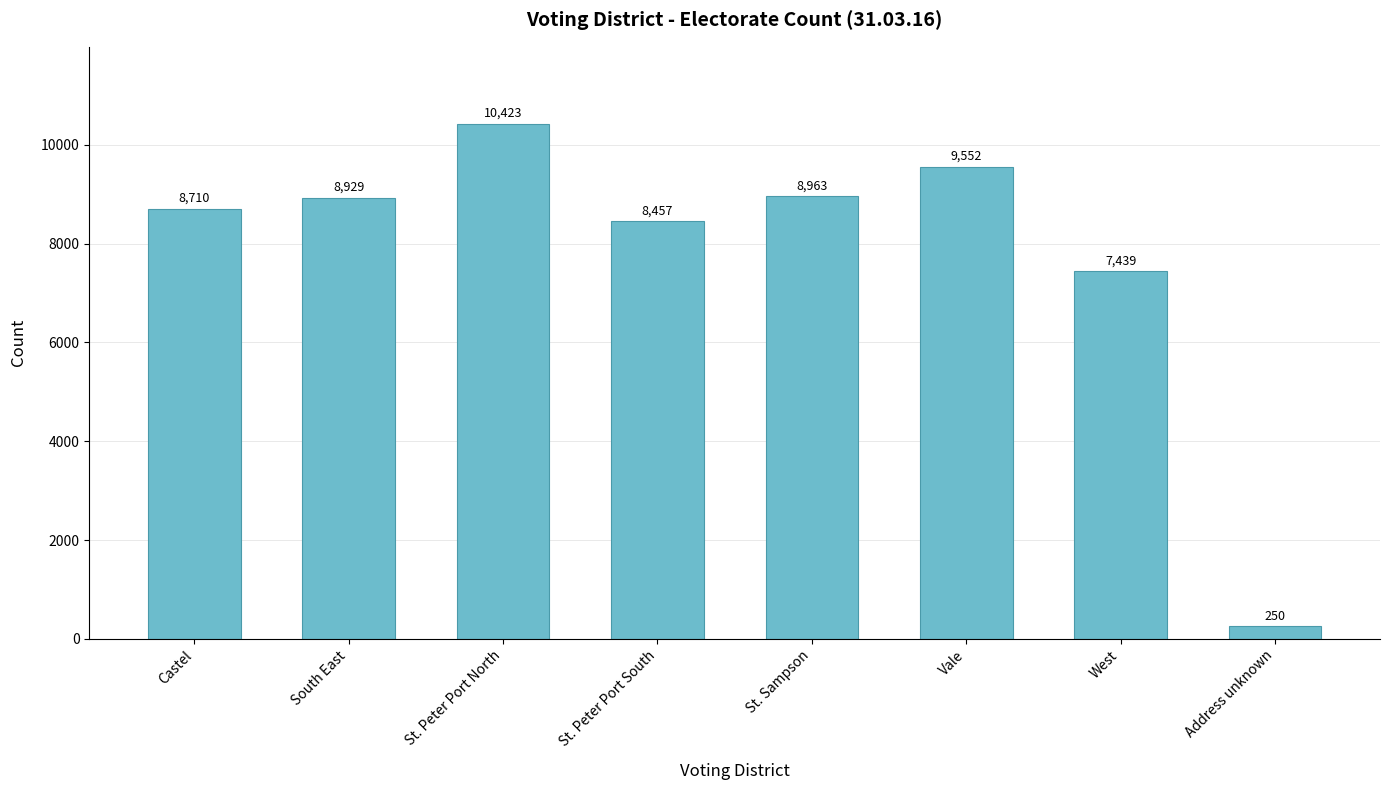

Rank the categories by value from lowest to highest.

Address unknown, West, St. Peter Port South, Castel, South East, St. Sampson, Vale, St. Peter Port North